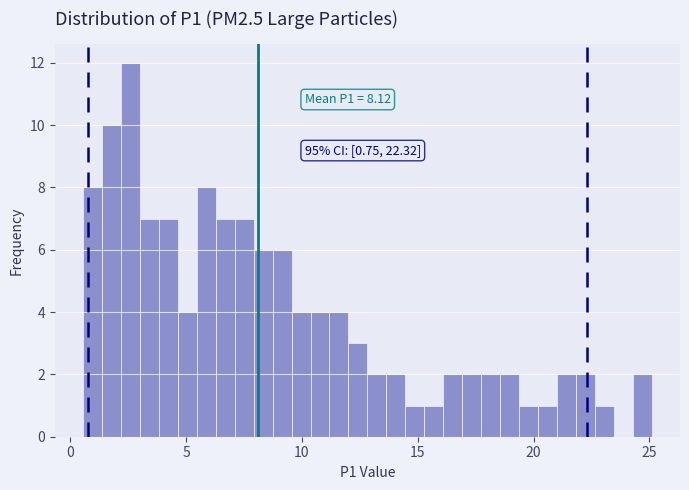

Read against the x-axis, roughly where is the centre of the tallest bar?

2.5